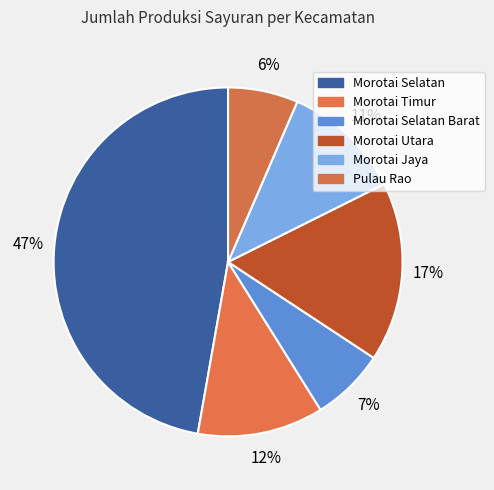

What is the smallest slice in the pie chart?

Pulau Rao